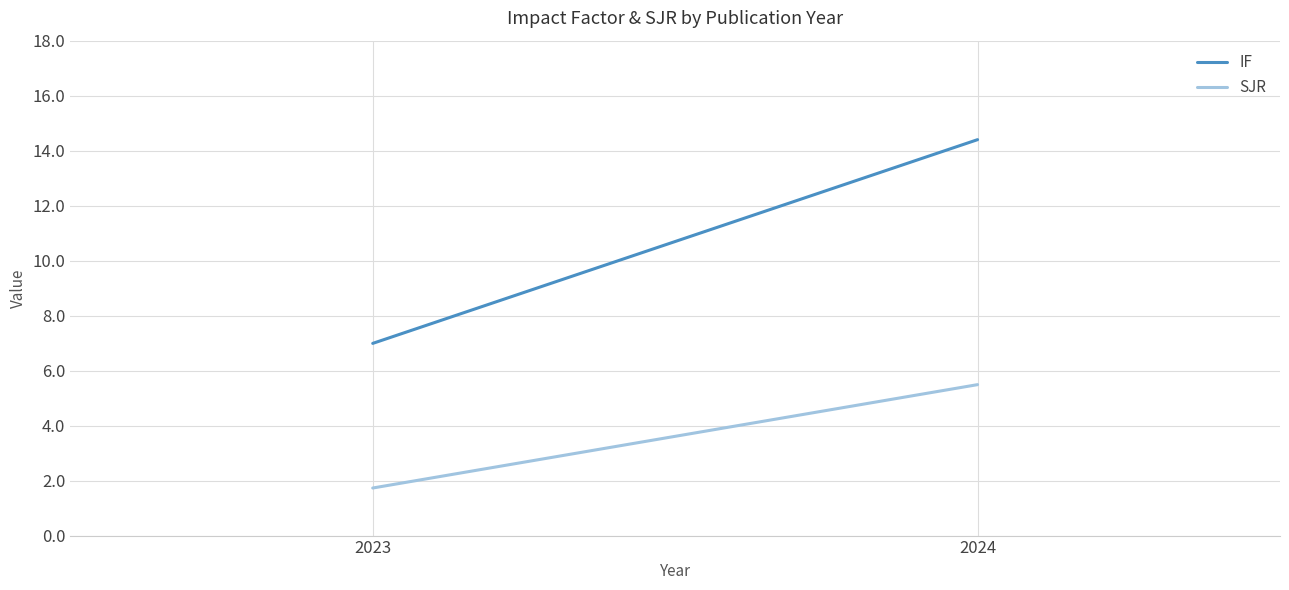

Which has a higher value, 2024 or 2023?

2024